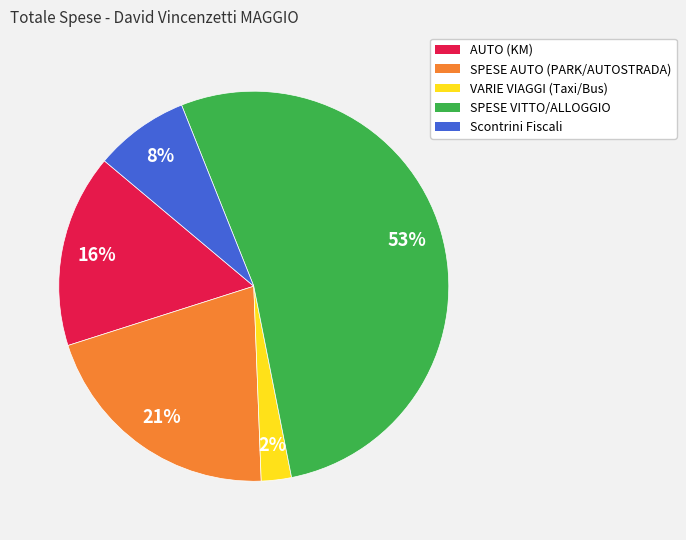

Which category accounts for the majority?

SPESE VITTO/ALLOGGIO